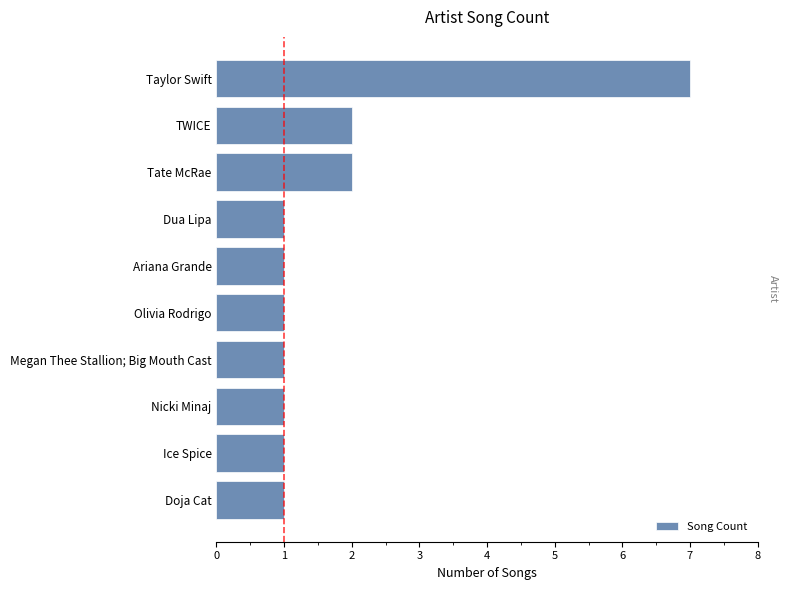

The chart shows a value of 1 at Ariana Grande. True or false?

True